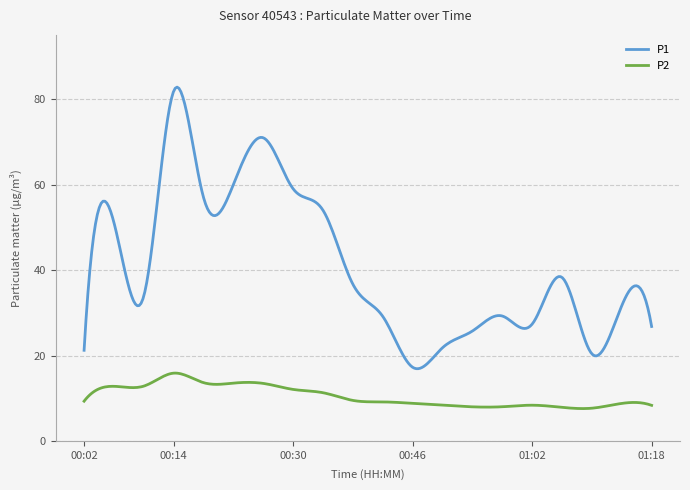

Rank the series by their average value, from highest to lowest.

P1, P2